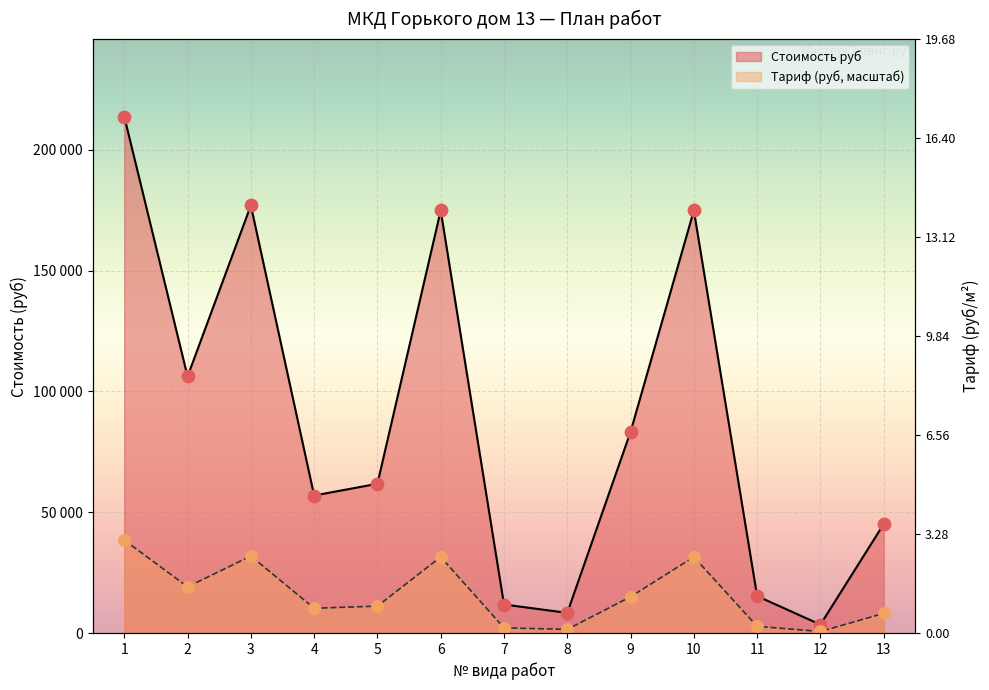

What is the total value across all series at 4?

67151.1